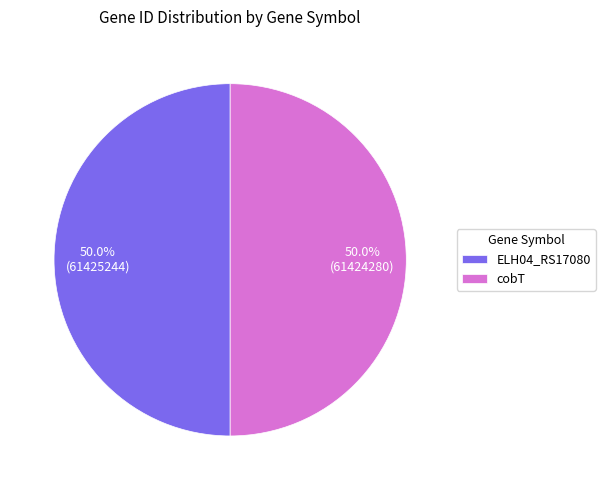

How many segments does this pie chart have?

2